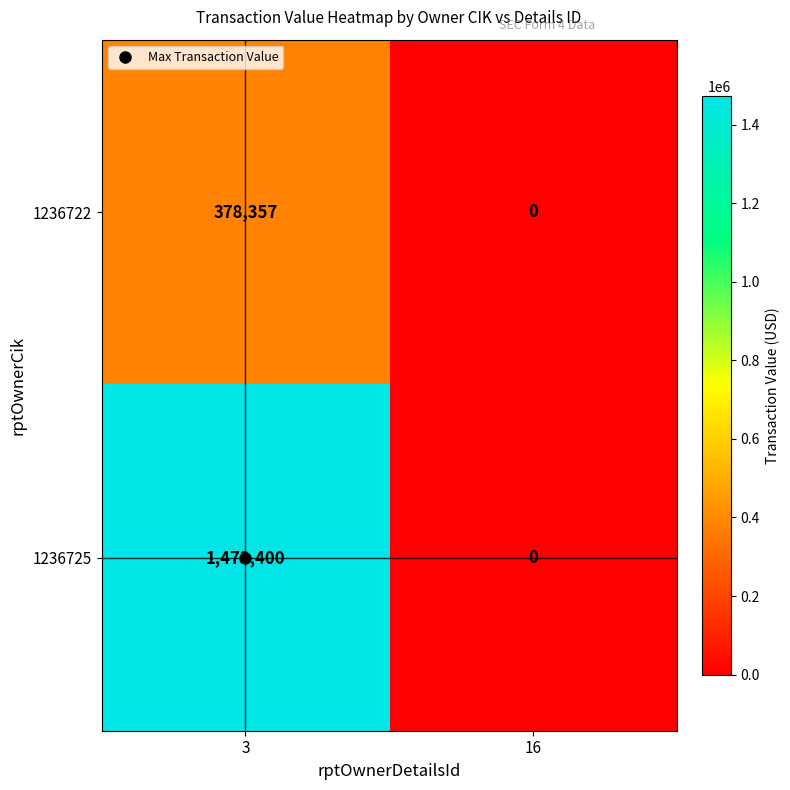

True or false: 1236722 has a value of 378357 at 3.

True